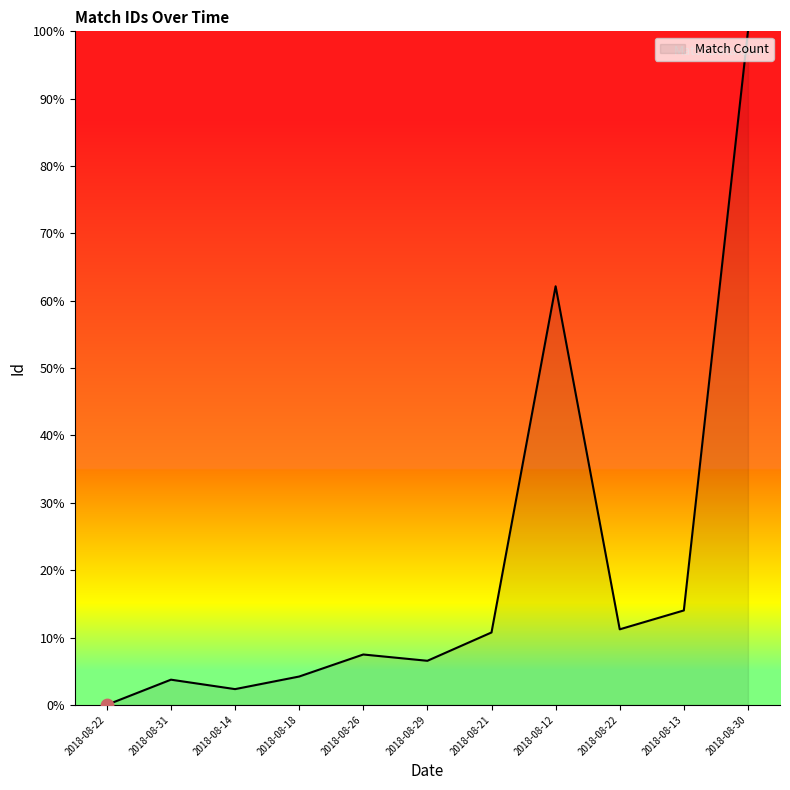

What is the ratio of the value at 2018-08-26 to the value at 2018-08-21?

0.7